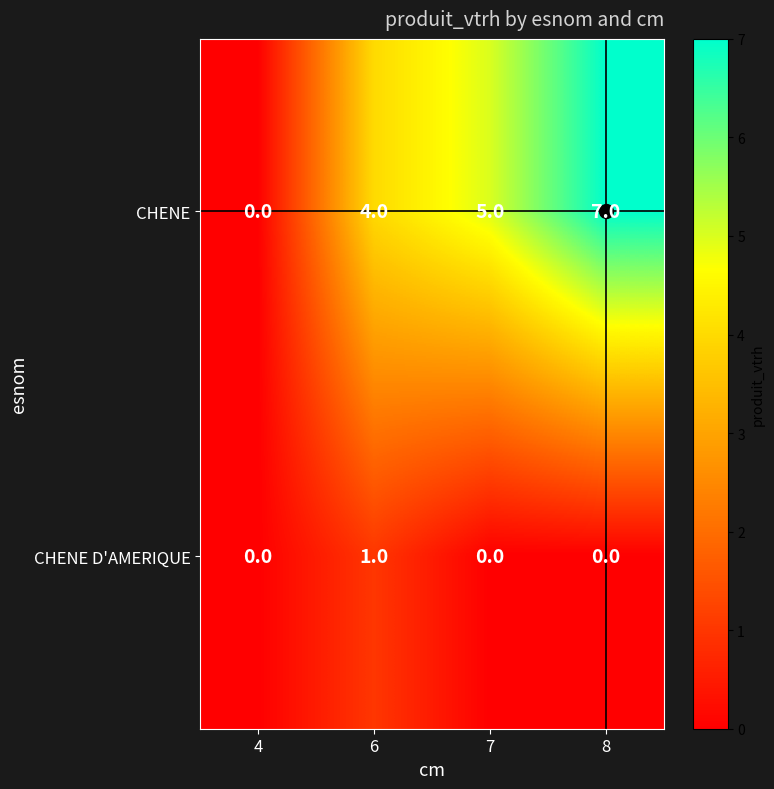

How many CHENE values are between 4 and 7?

3